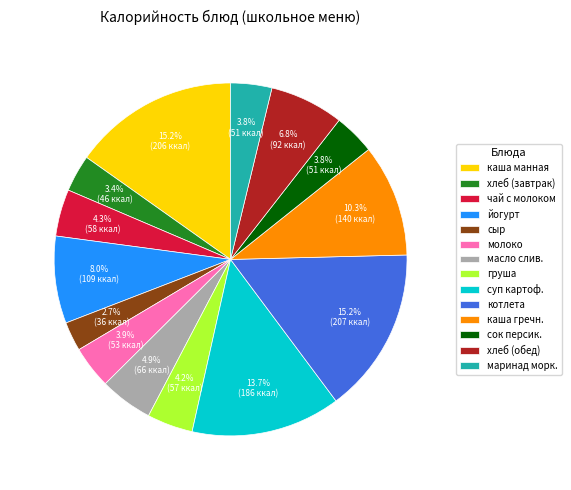

What is the ratio of the value at суп картоф. to the value at каша гречн.?

1.3